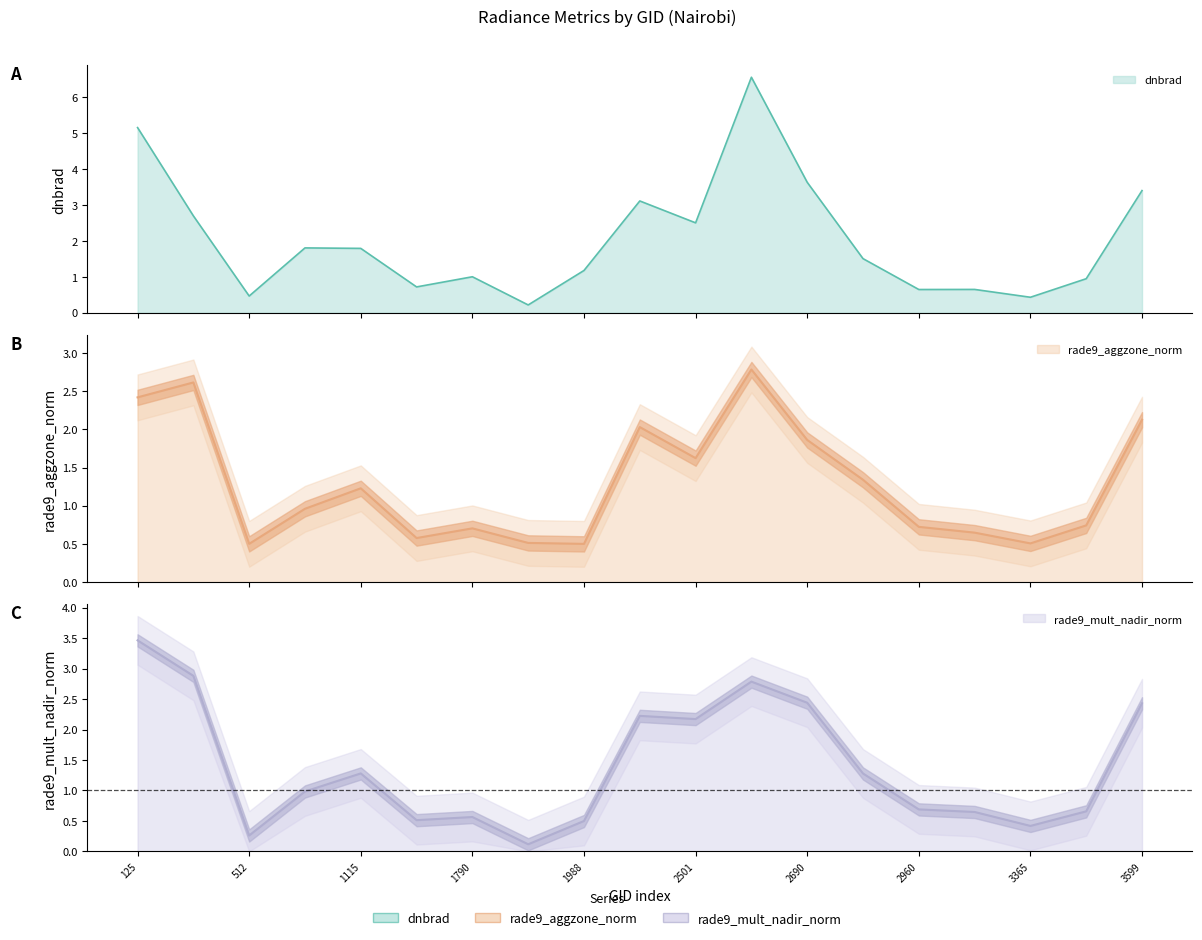

What is the greatest value displayed?

6.6